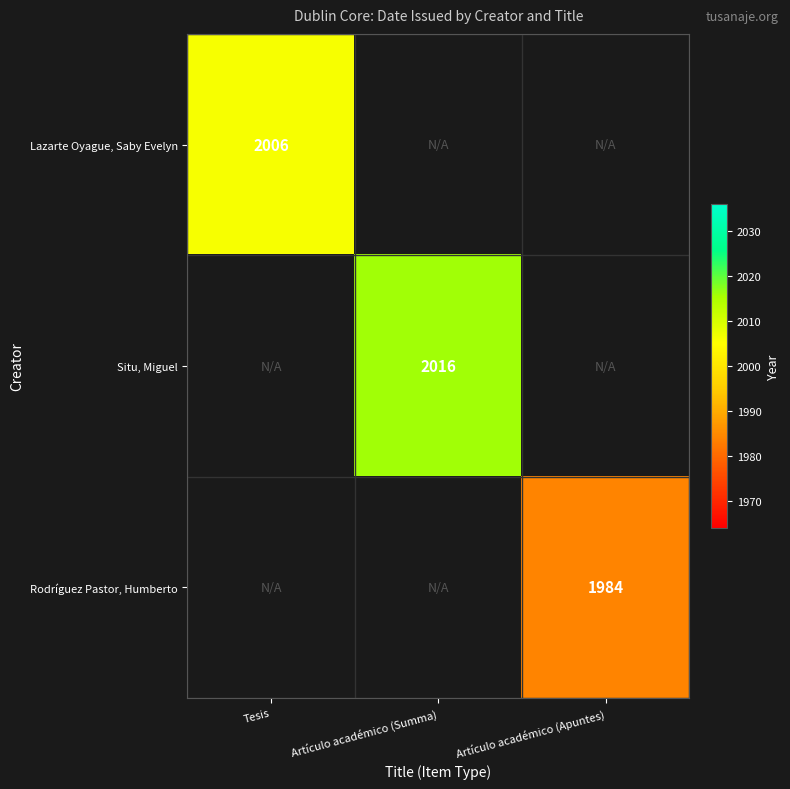

What is the minimum value shown in the chart?

1984.0